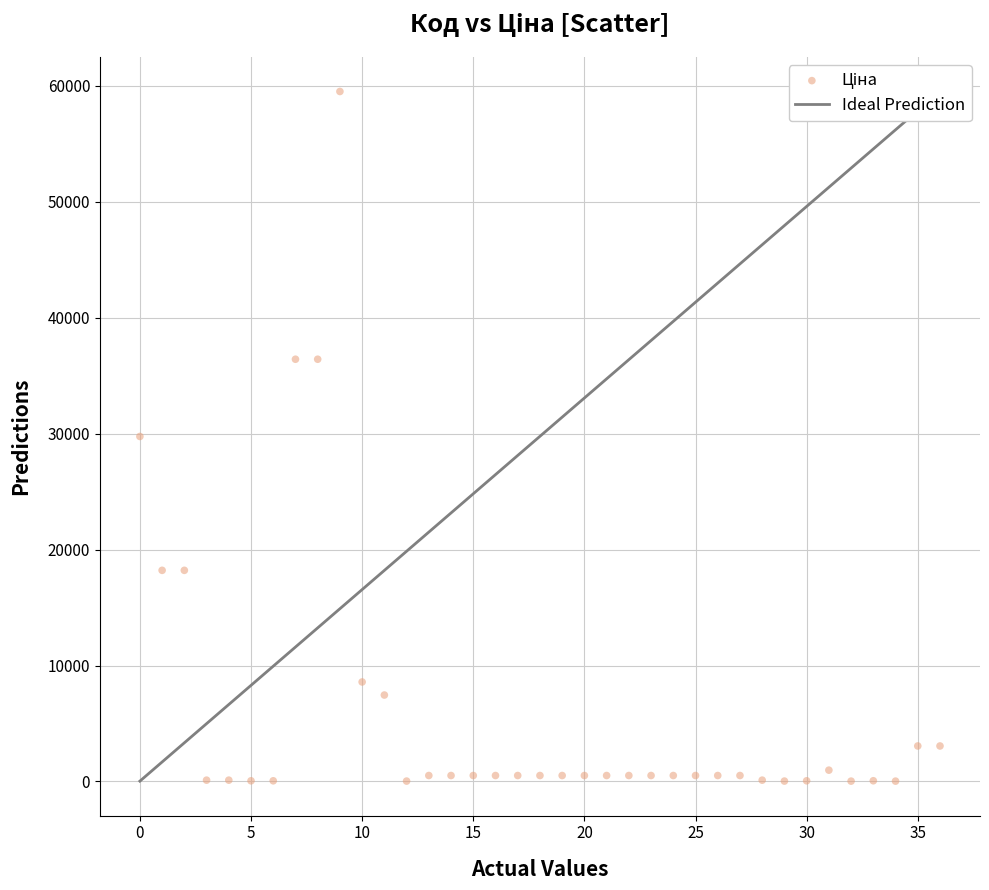

What is the range of Y values (max minus min)?

59496.3